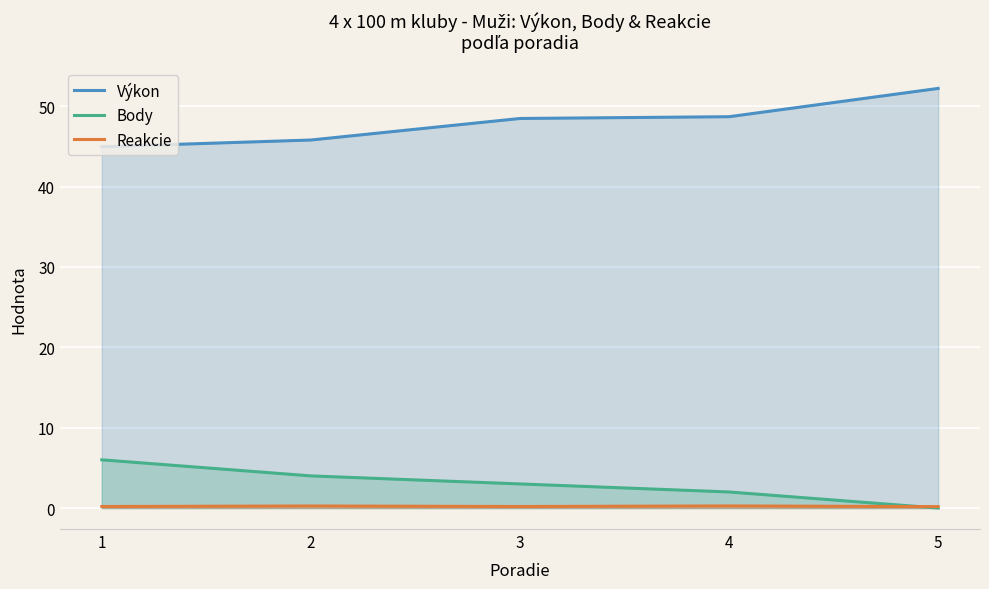

At which category is the sum across all series the highest?

5